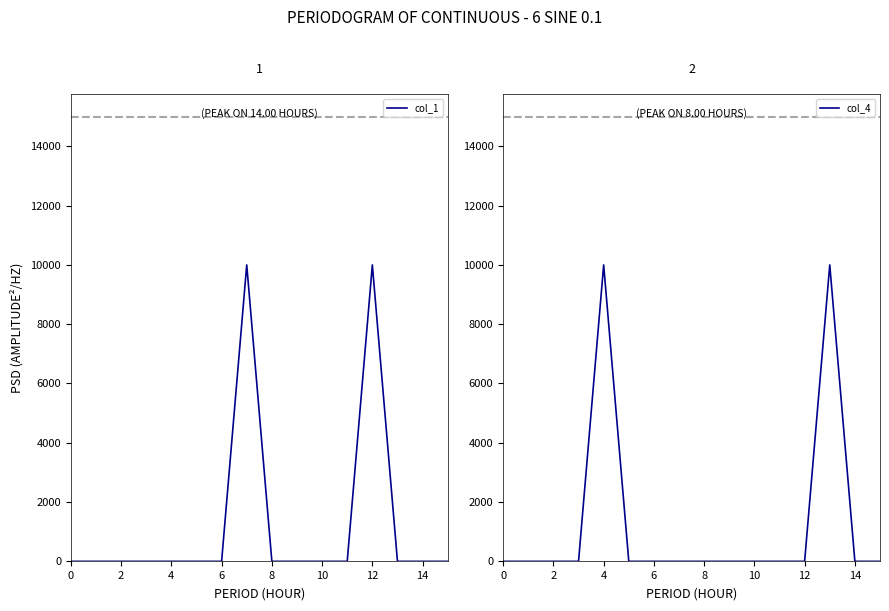

The value of col_1 at 4 is 0. True or false?

True